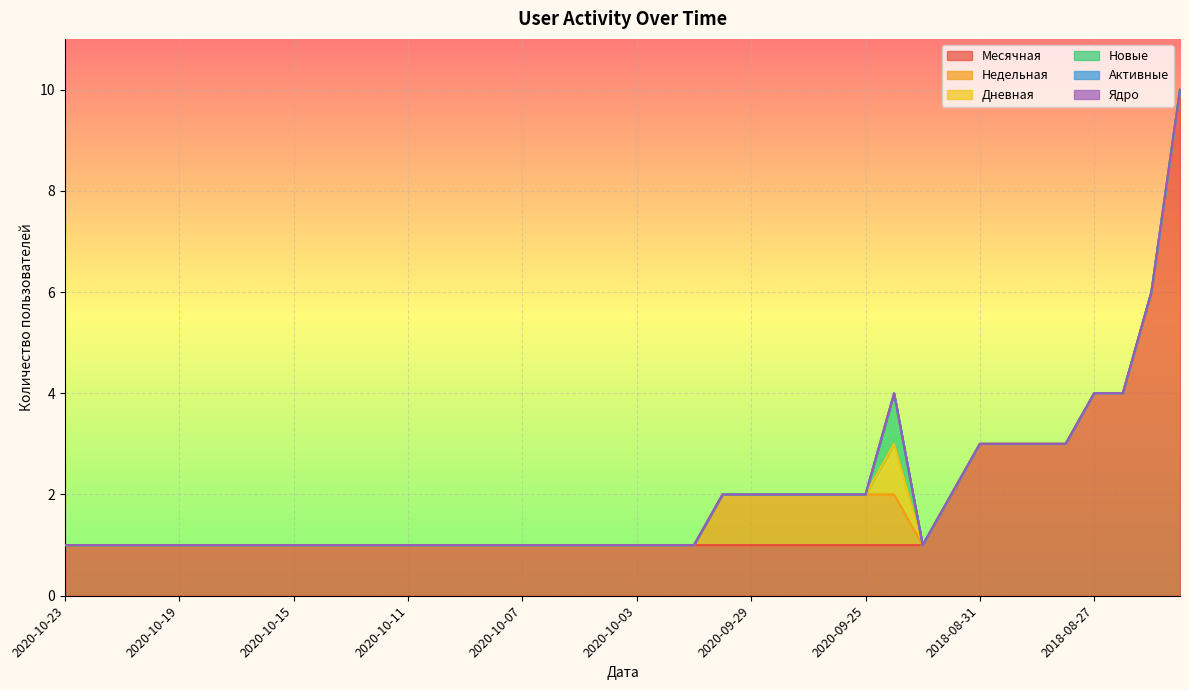

True or false: Недельная and Новые cross at least once.

False